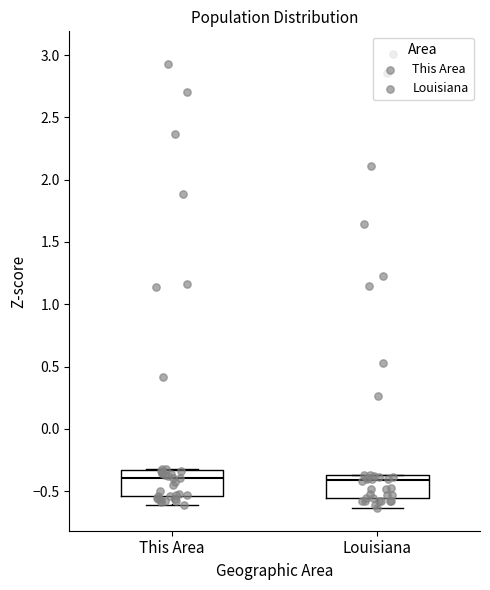

Where does the lower whisker of the box for This Area end on the y-axis? The values are not printed on the chart, so give them approximately, as read against the axis.

-0.60